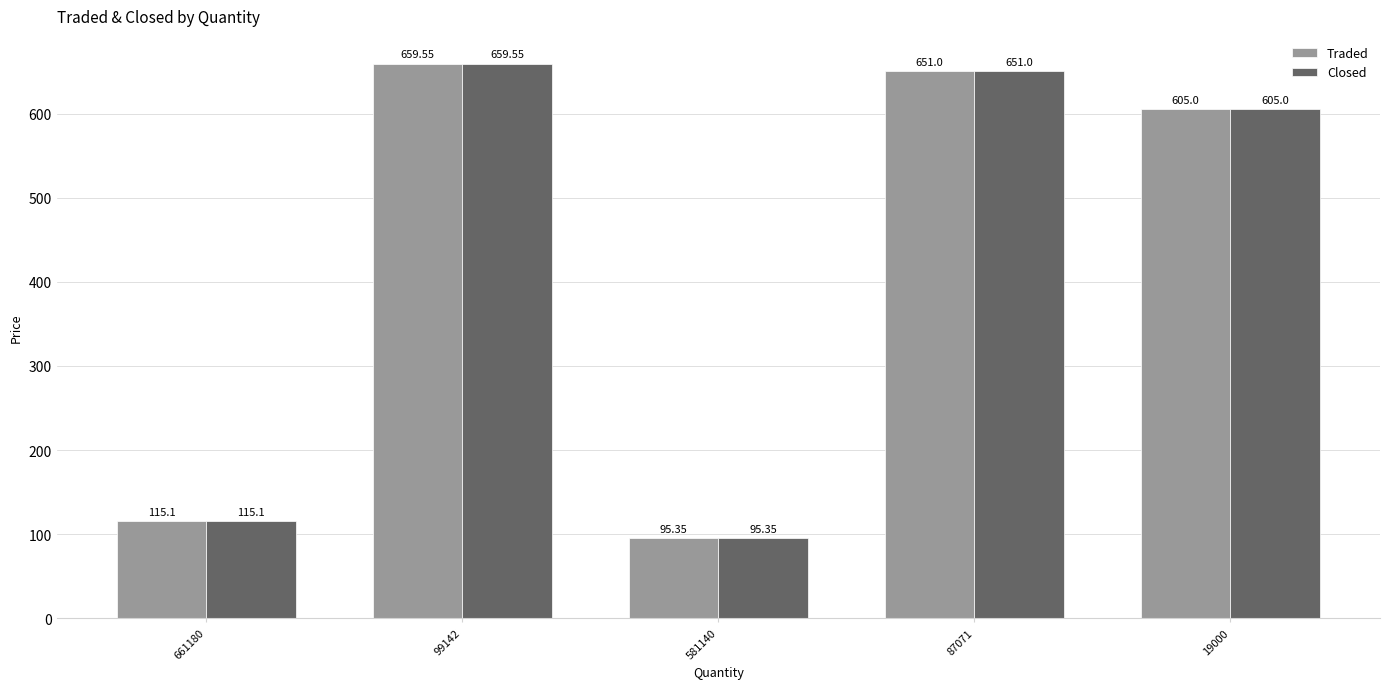

Count the number of categories in the chart.

5